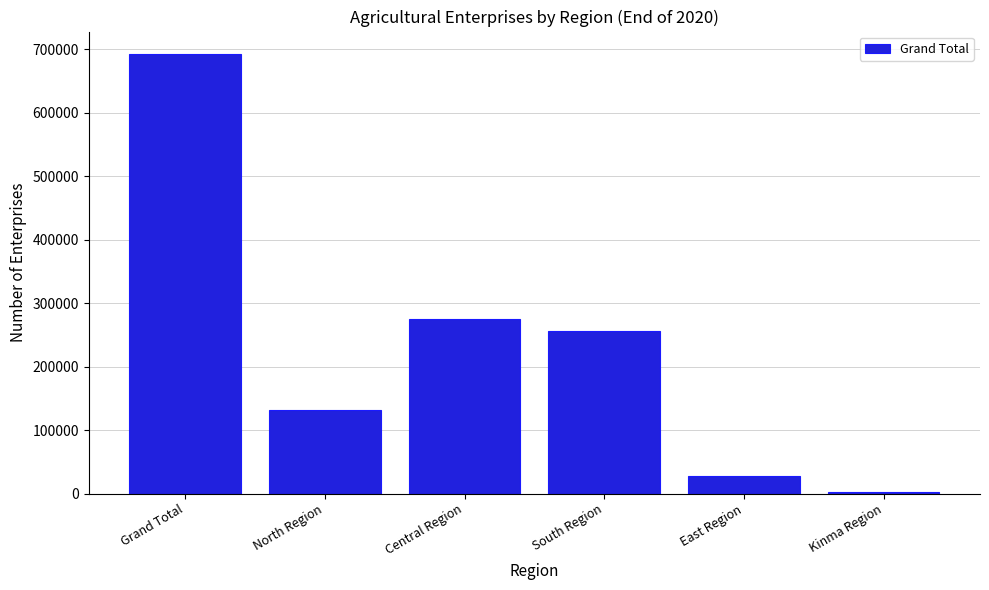

Reading left to right, list all the values displayed in this chart.

Grand Total=693055	North Region=131490	Central Region=275713	South Region=256584	East Region=27361	Kinma Region=1907